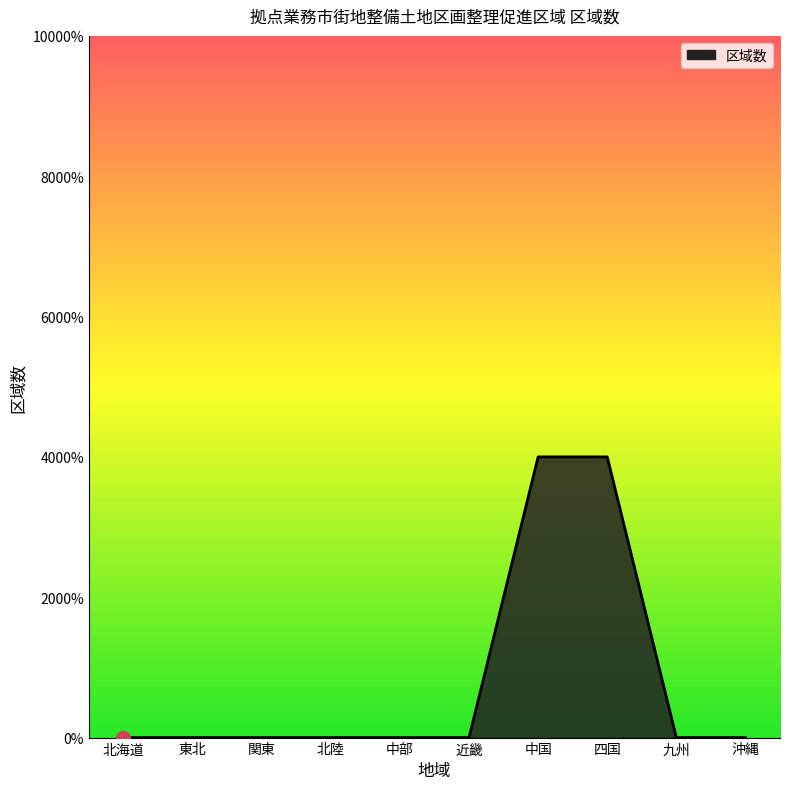

Does the chart display data point markers on the line(s)?

No